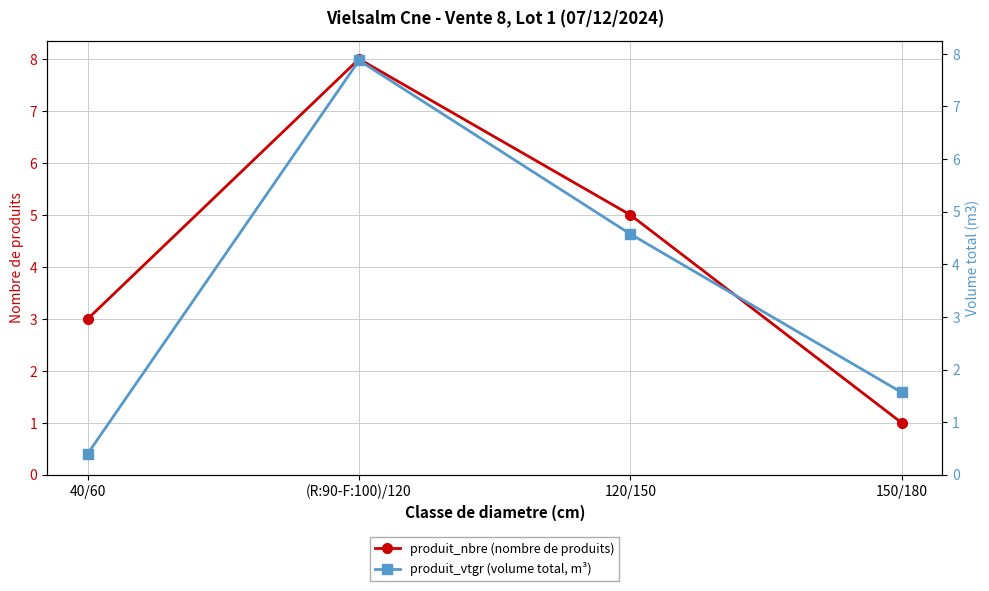

What is the minimum value shown in the chart?

0.4